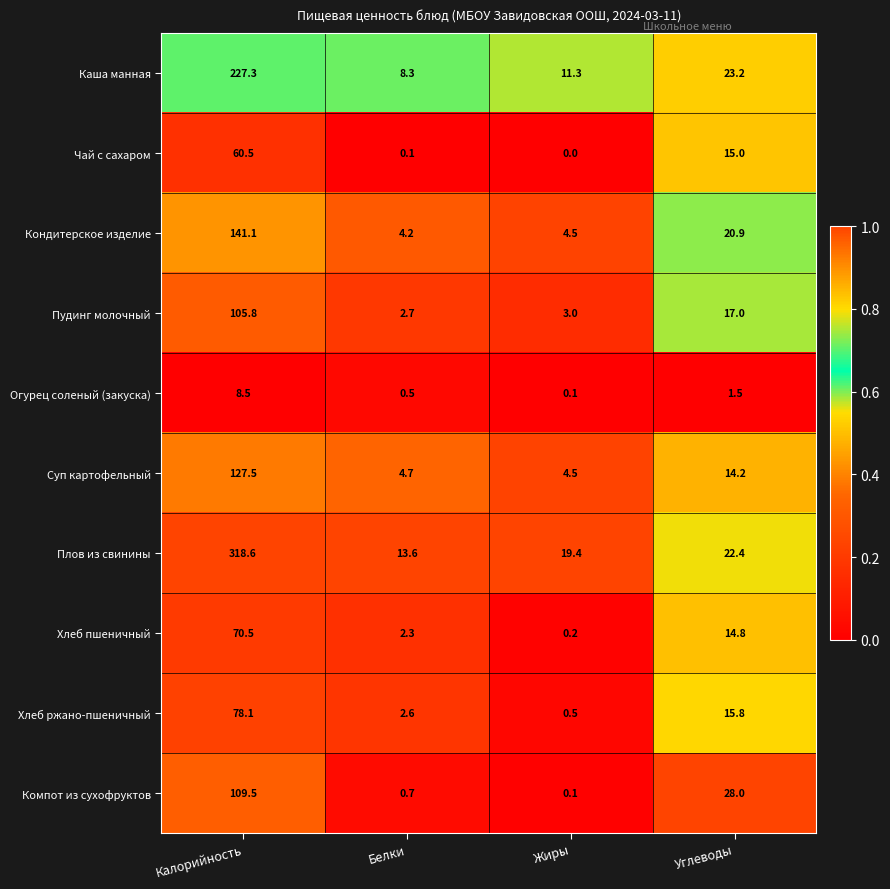

Which series changed the most between Жиры and Углеводы?

Компот из сухофруктов